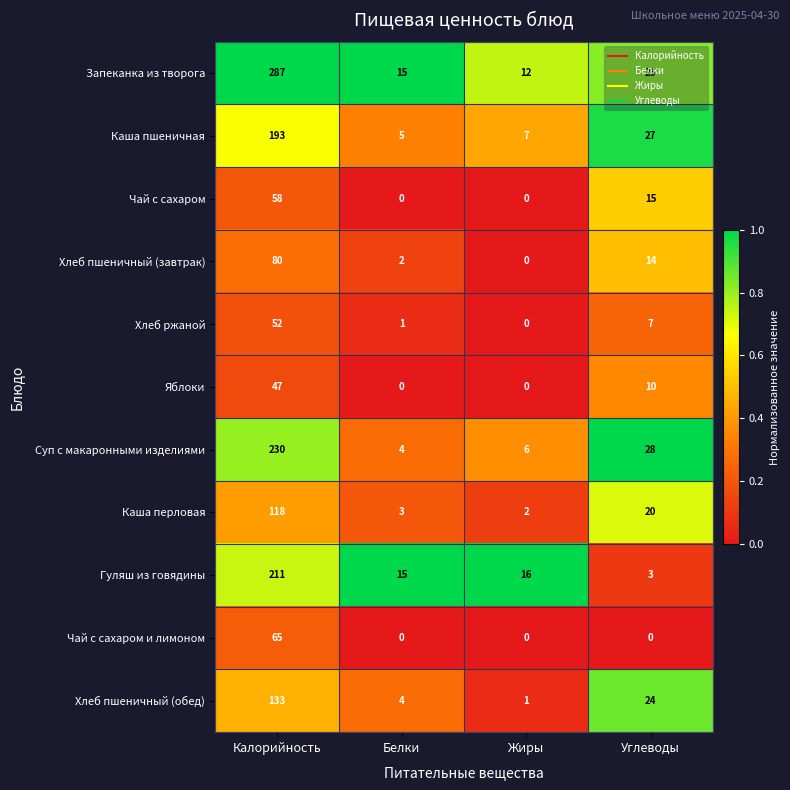

What is the difference between the maximum and minimum values in the Гуляш из говядины series?

208